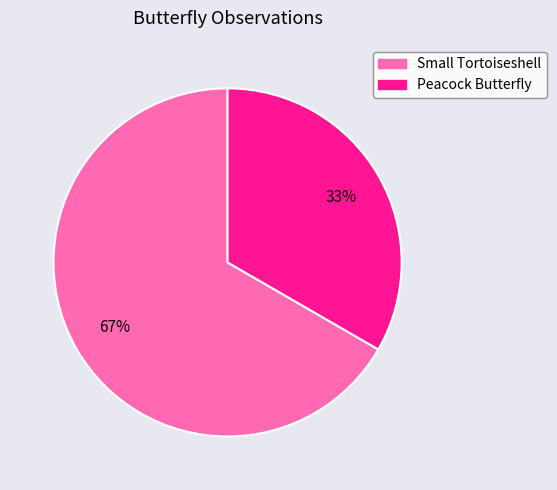

Which slice is the smallest?

Peacock Butterfly